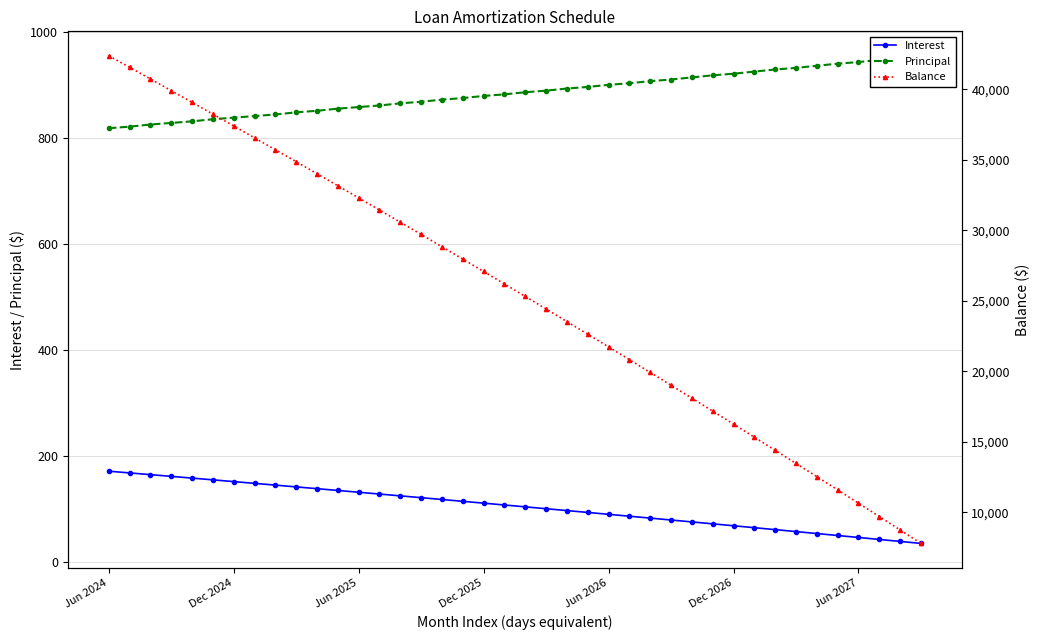

How many series are shown in this chart?

3